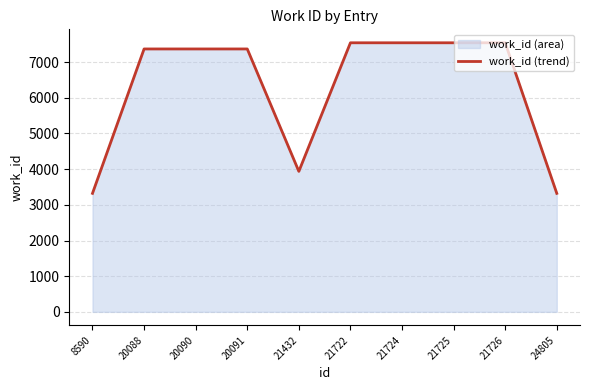

What is the average value?

6286